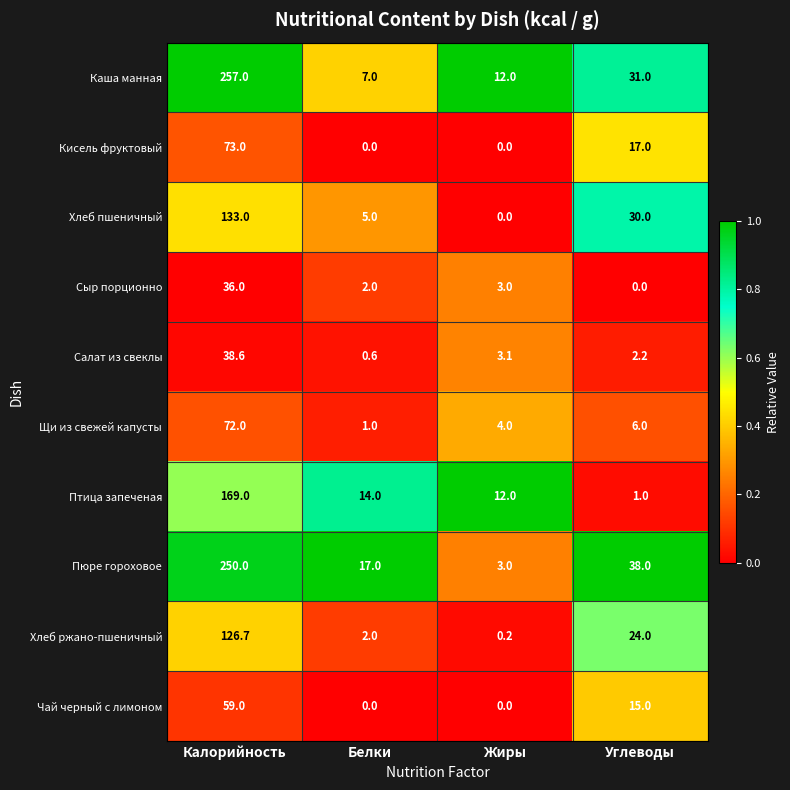

True or false: Каша манная has a value of 7.0 at Белки.

True